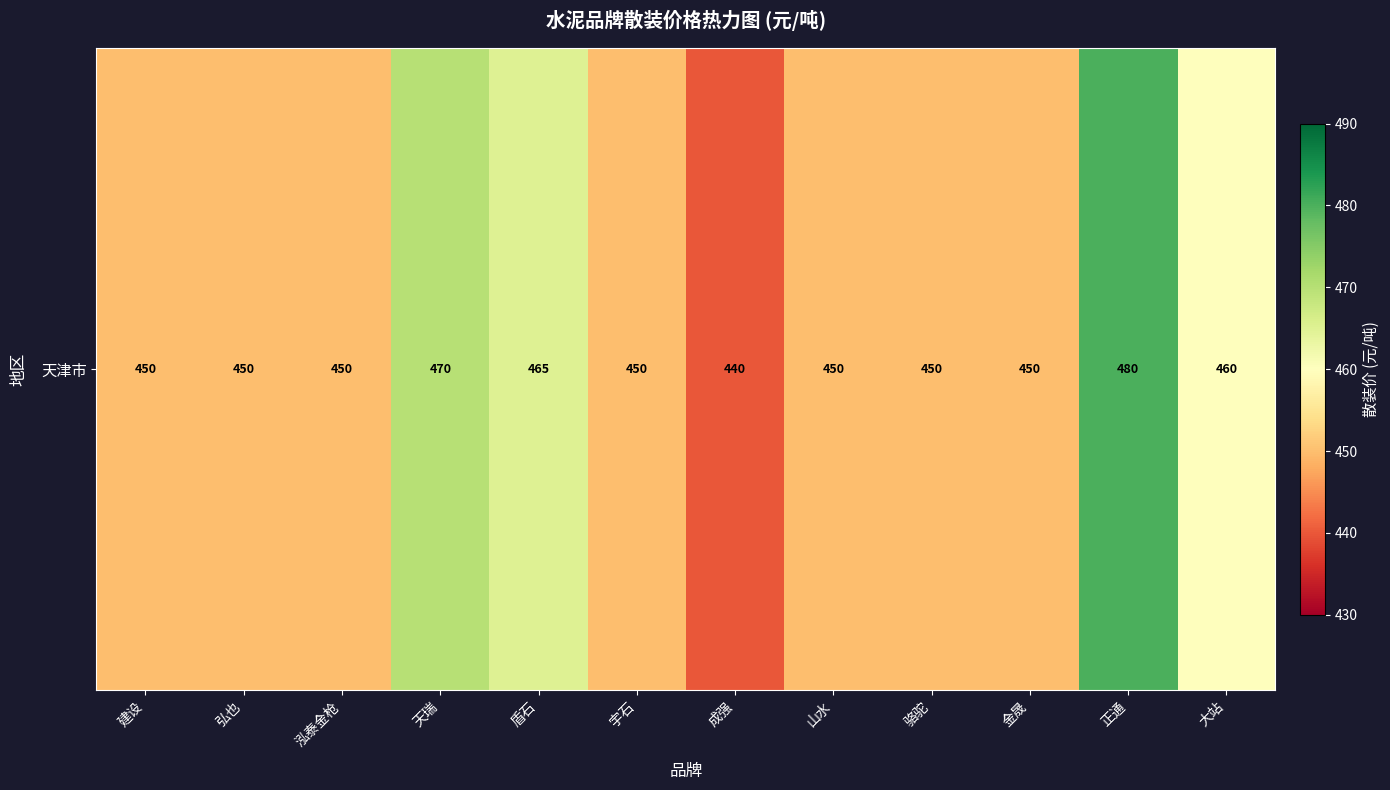

Where does the data first go above 450?

天瑞